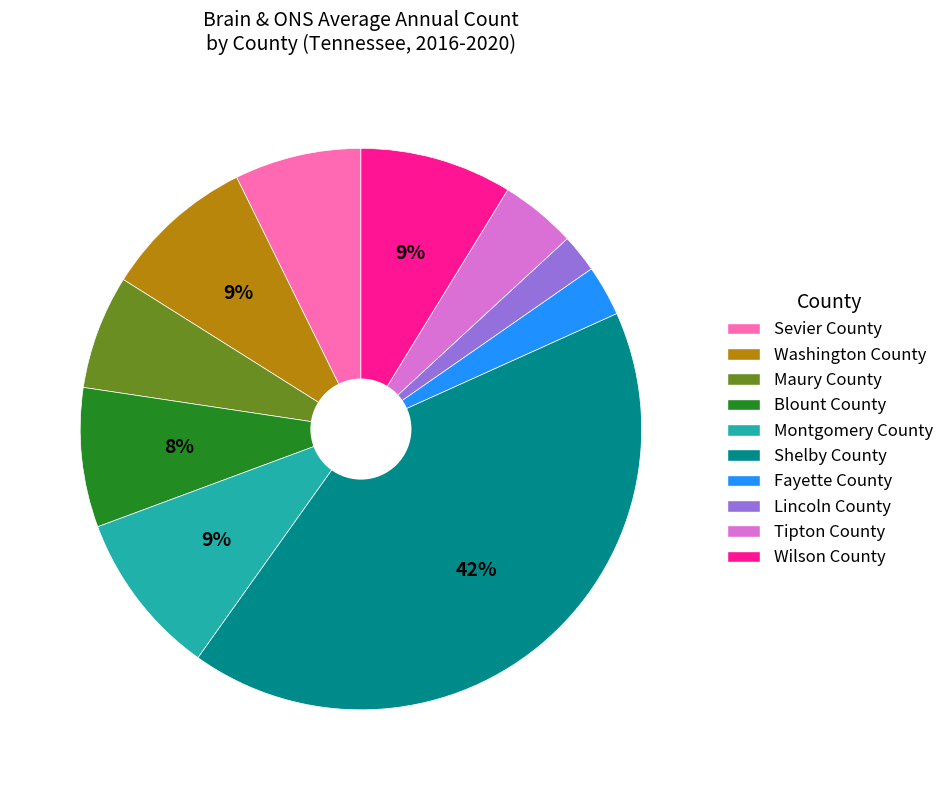

True or false: Shelby County accounts for 36% of the total.

False